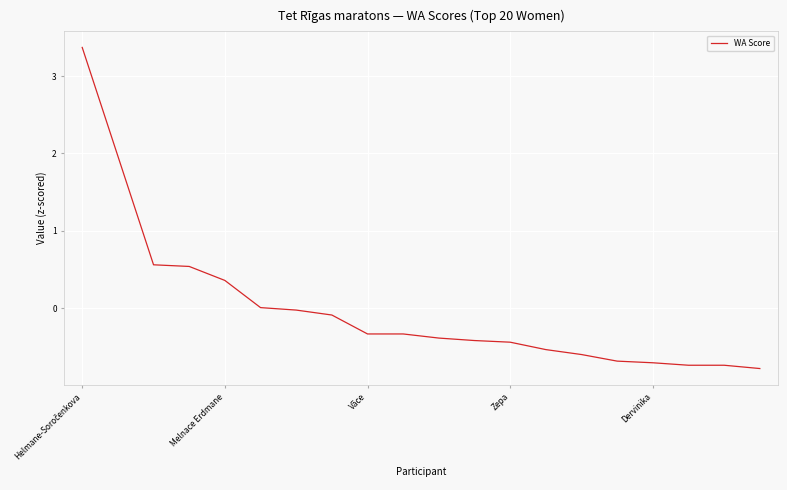

What is the minimum value shown in the chart?

-0.8